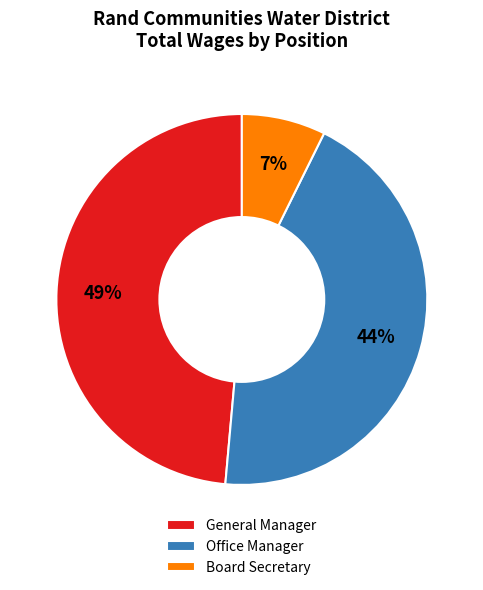

To the nearest percent, what is the average slice percentage?

33%